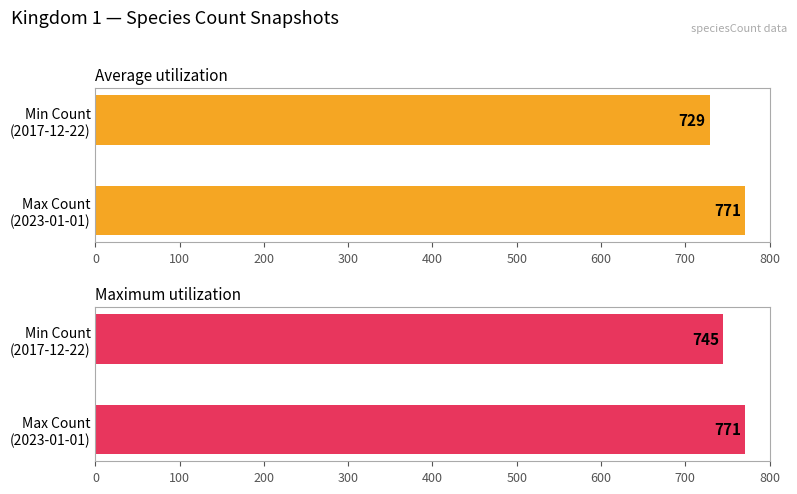

Between Min Count (2017-12-22) and Max Count (2023-01-01), which is larger?

Max Count (2023-01-01)